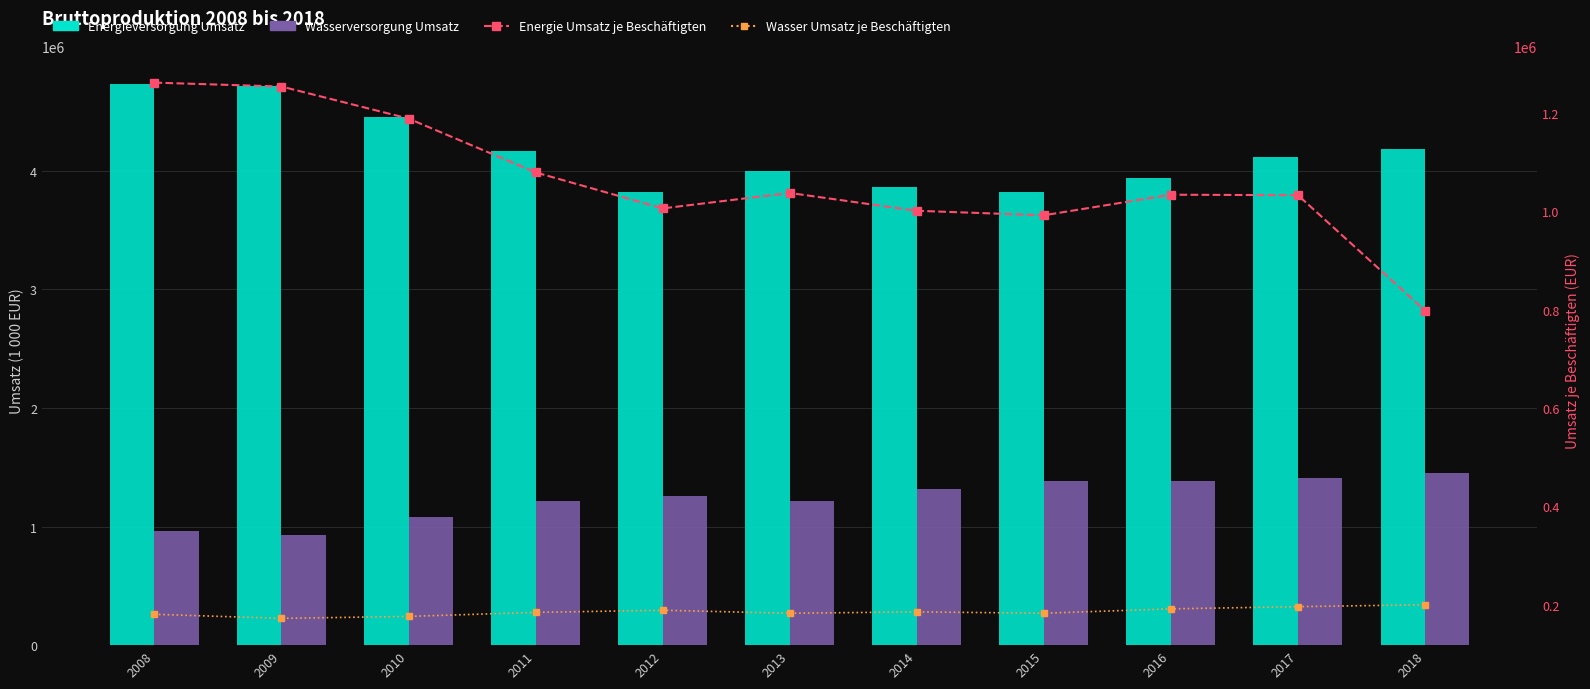

Rank the categories by Wasserversorgung Umsatz je Beschäftigten value from highest to lowest.

2018, 2017, 2016, 2012, 2014, 2011, 2015, 2013, 2008, 2010, 2009